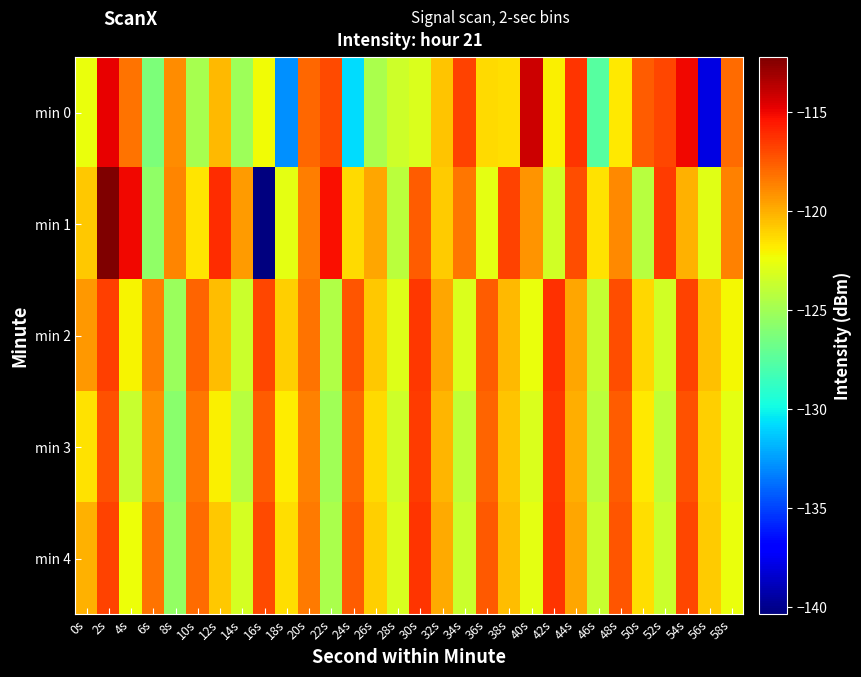

Reading left to right, list all the values displayed in this chart.

min 0: 0s=-122.5	2s=-114.8	4s=-118.2	6s=-126.2	8s=-119.0	10s=-124.8	12s=-120.3	14s=-125.2	16s=-122.2	18s=-132.8	20s=-117.9	22s=-117.1	24s=-130.7	26s=-124.7	28s=-123.5	30s=-123.0	32s=-120.7	34s=-116.8	36s=-121.3	38s=-121.4	40s=-114.2	42s=-121.9	44s=-116.3	46s=-127.5	48s=-121.8	50s=-117.6	52s=-116.8	54s=-115.0	56s=-137.8	58s=-118.0
min 1: 0s=-120.7	2s=-112.2	4s=-115.1	6s=-125.6	8s=-118.8	10s=-121.7	12s=-116.1	14s=-119.4	16s=-140.3	18s=-122.7	20s=-118.5	22s=-115.2	24s=-121.3	26s=-119.8	28s=-124.1	30s=-117.6	32s=-120.9	34s=-118.3	36s=-122.7	38s=-116.8	40s=-119.2	42s=-123.4	44s=-117.1	46s=-121.5	48s=-118.9	50s=-124.3	52s=-116.6	54s=-120.1	56s=-122.8	58s=-118.7
min 2: 0s=-119.3	2s=-116.7	4s=-122.1	6s=-118.5	8s=-125.2	10s=-117.8	12s=-120.4	14s=-123.6	16s=-116.9	18s=-121.0	20s=-118.2	22s=-124.5	24s=-117.3	26s=-120.7	28s=-122.9	30s=-116.4	32s=-119.8	34s=-123.1	36s=-117.6	38s=-120.3	40s=-122.5	42s=-116.2	44s=-119.7	46s=-123.8	48s=-117.1	50s=-121.2	52s=-123.4	54s=-116.8	56s=-120.5	58s=-122.2
min 3: 0s=-121.5	2s=-117.2	4s=-123.7	6s=-119.1	8s=-125.8	10s=-118.3	12s=-121.9	14s=-124.2	16s=-117.5	18s=-121.8	20s=-118.7	22s=-125.0	24s=-117.9	26s=-121.3	28s=-123.5	30s=-116.6	32s=-120.2	34s=-123.9	36s=-117.8	38s=-120.6	40s=-123.0	42s=-116.5	44s=-120.0	46s=-124.1	48s=-117.6	50s=-121.7	52s=-123.9	54s=-117.2	56s=-121.0	58s=-122.7
min 4: 0s=-120.1	2s=-116.8	4s=-122.4	6s=-118.2	8s=-125.5	10s=-118.0	12s=-120.7	14s=-123.3	16s=-117.0	18s=-121.4	20s=-118.4	22s=-124.7	24s=-117.6	26s=-121.0	28s=-123.2	30s=-116.3	32s=-119.9	34s=-123.6	36s=-117.4	38s=-120.4	40s=-122.7	42s=-116.3	44s=-119.8	46s=-123.7	48s=-117.3	50s=-121.4	52s=-123.6	54s=-116.9	56s=-120.8	58s=-122.5